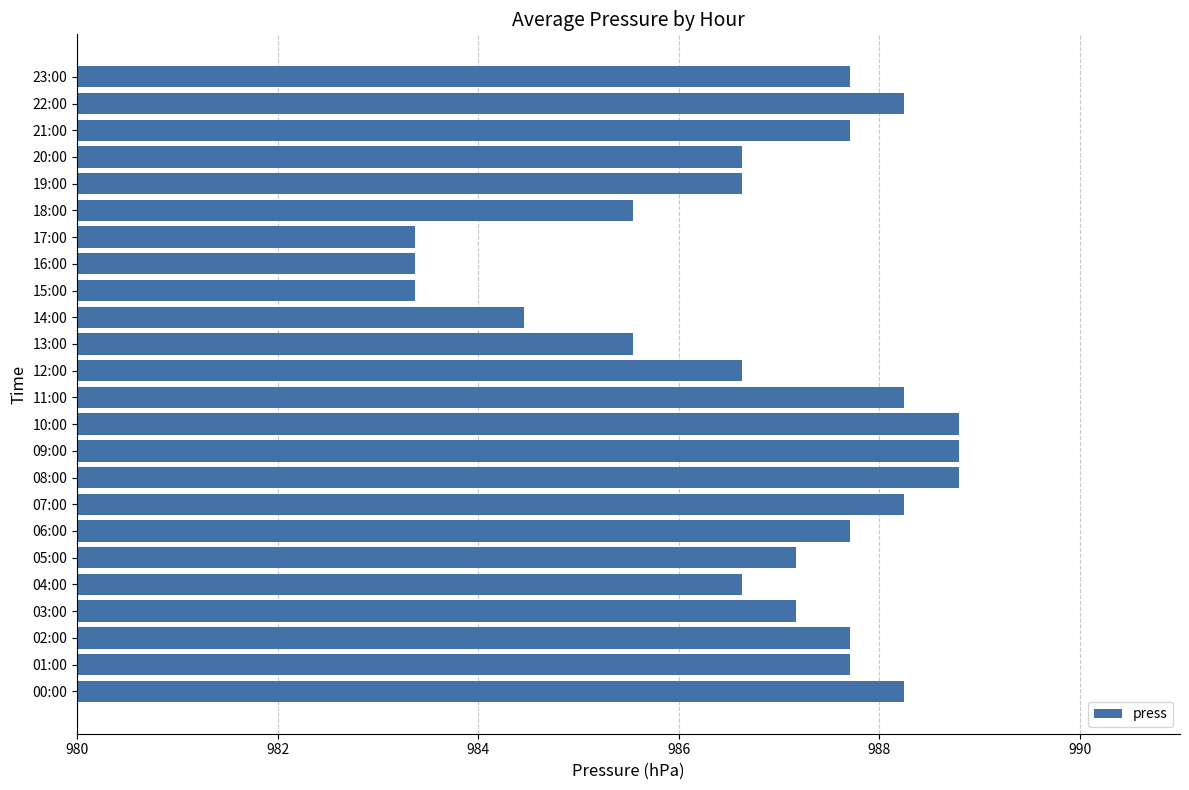

What is the change in value from 14:00 to 22:00?

+3.8